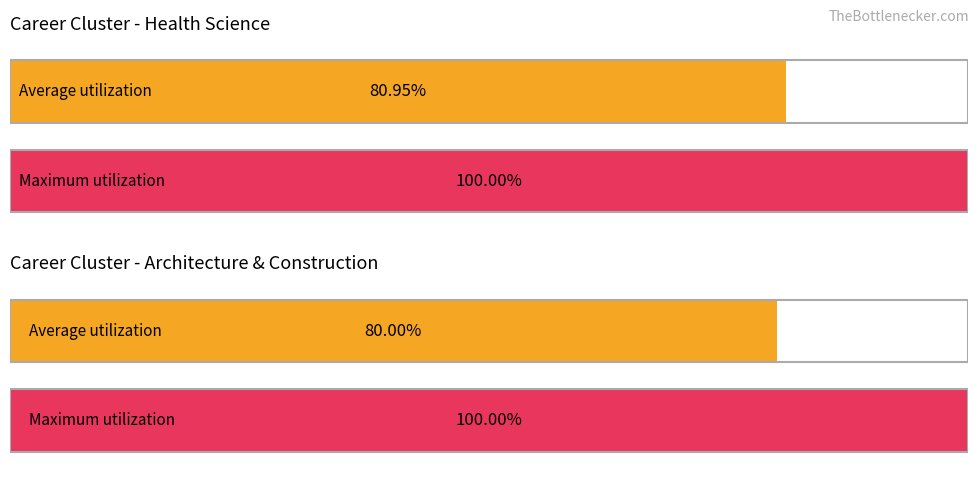

Is it true that Maximum utilization equals 18 at Architecture & Construction?

False